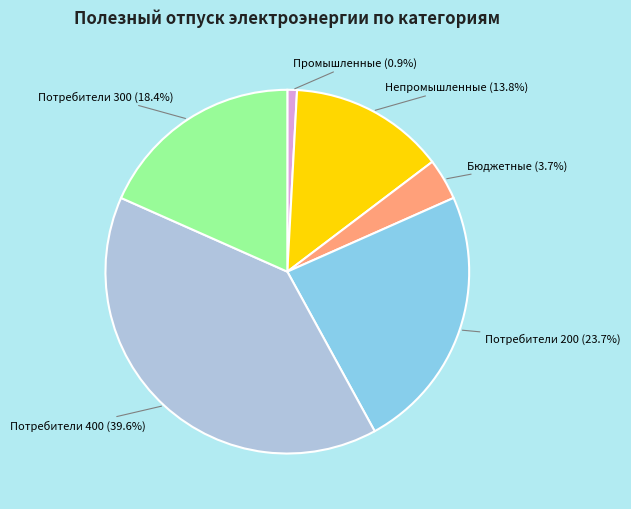

What percentage is NOT represented by Потребители 400?

60.4%